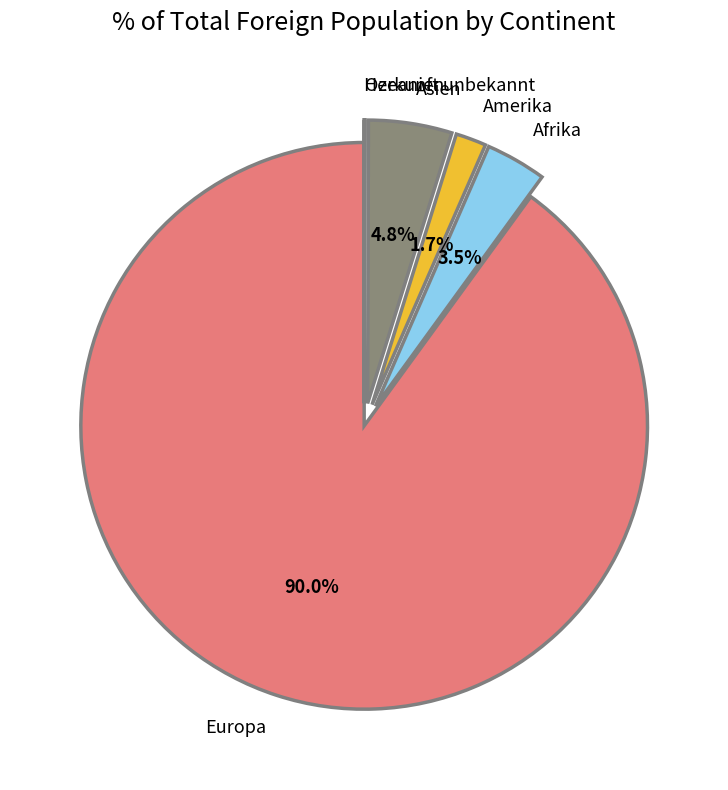

Which category accounts for the majority?

Europa